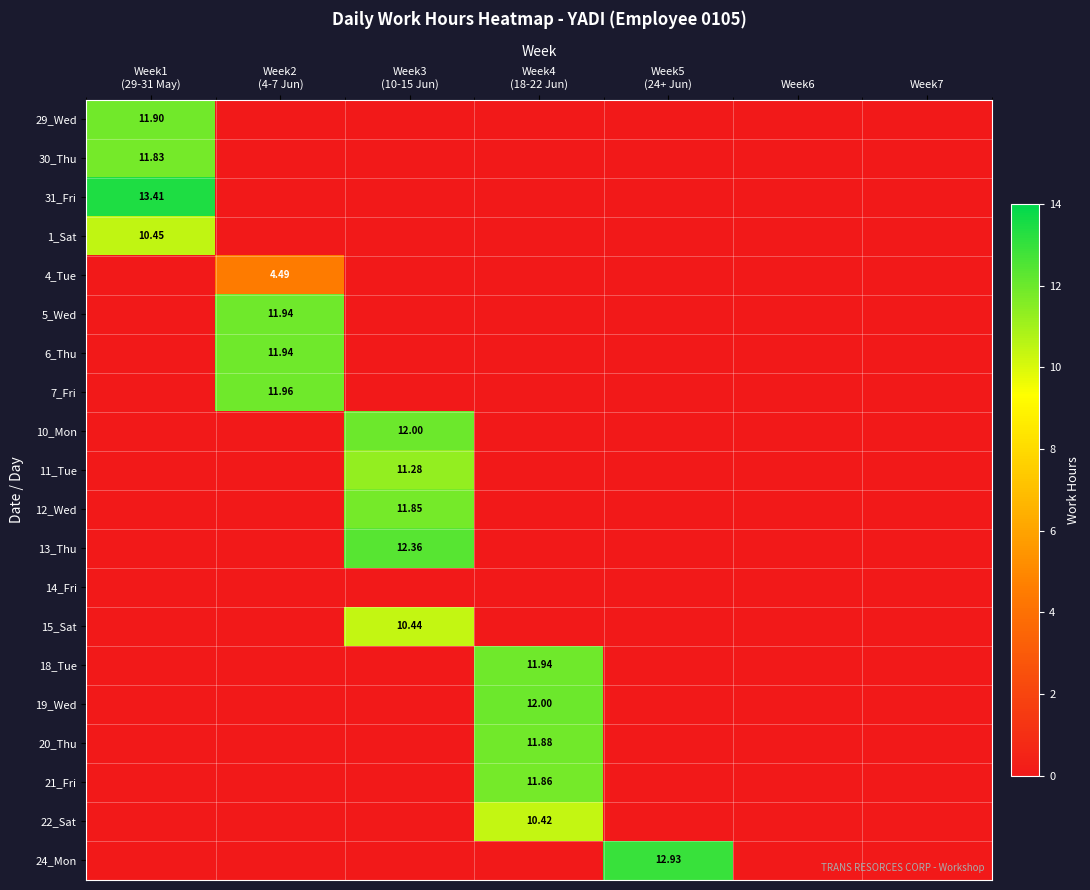

True or false: 15_Sat has a value of 0.0 at Week6.

True